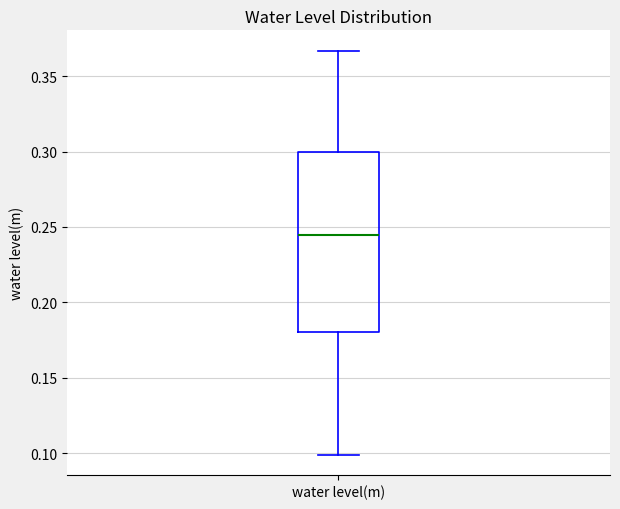

Where is the upper edge of the box for water level(m) on the y-axis? The values are not printed on the chart, so give them approximately, as read against the axis.

0.300